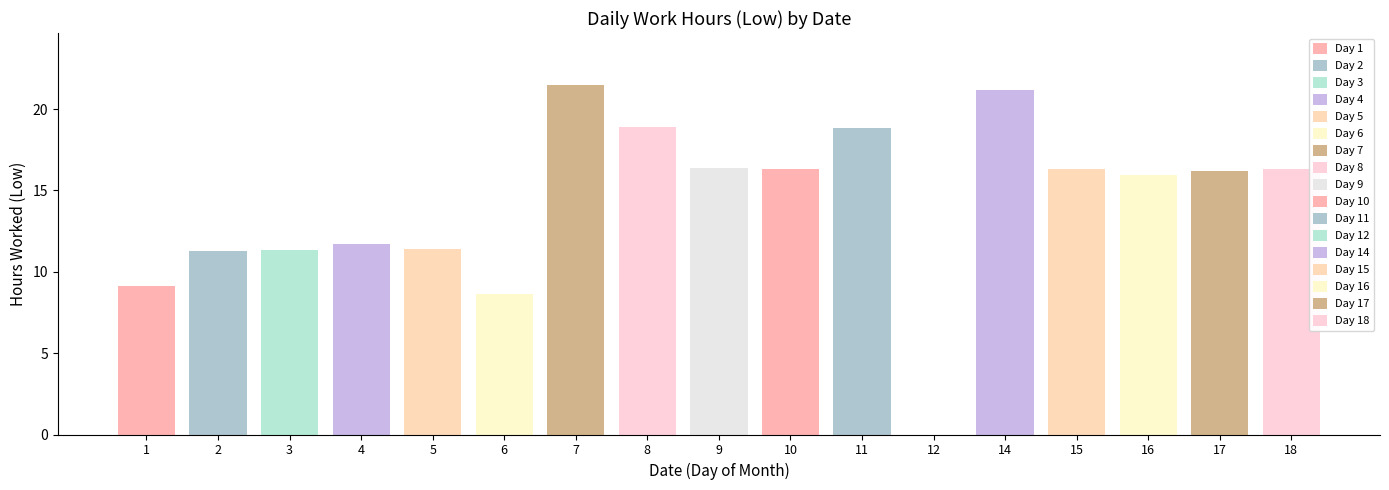

What is the value of the 6th bar from the left?

8.6